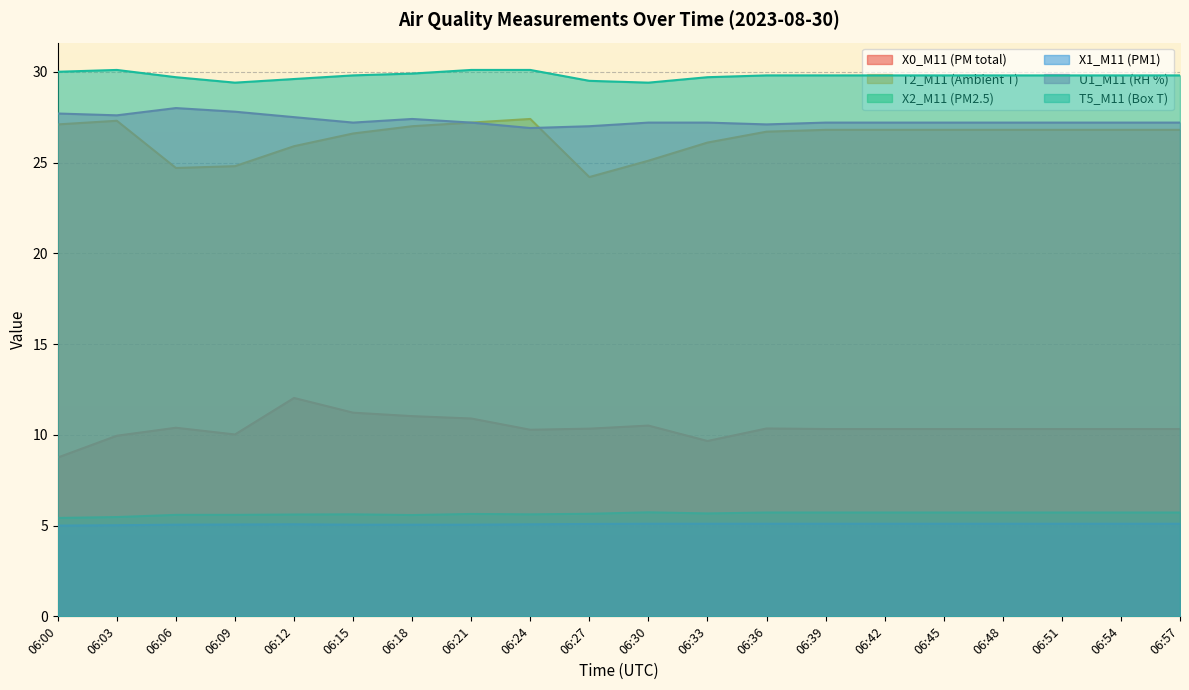

Is the value of T5_M11 (Box T) at 06:39 greater than the value of X0_M11 (PM total) at 06:27?

Yes